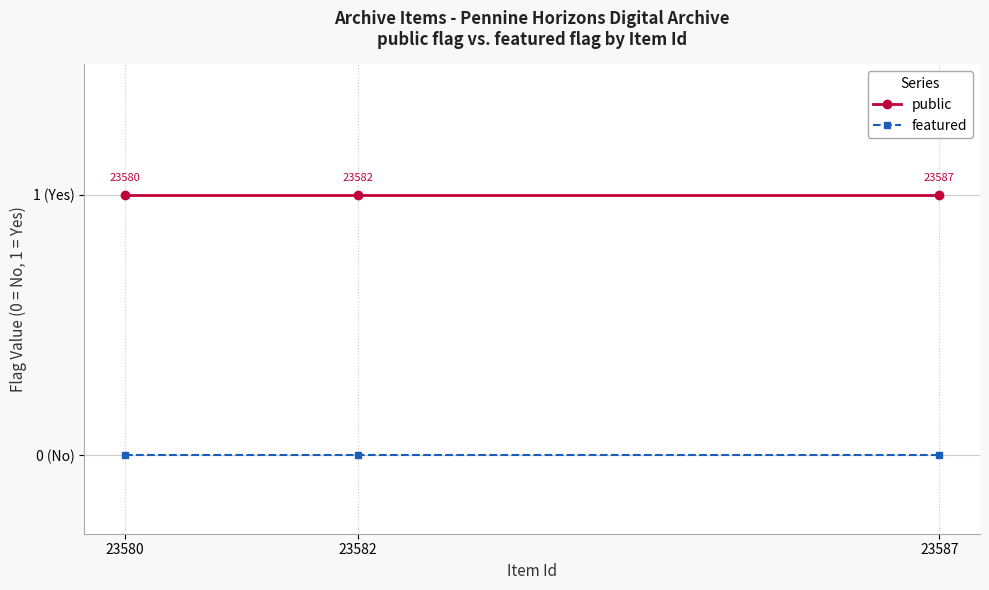

What is the value of the public point at the 3rd from the left?

1